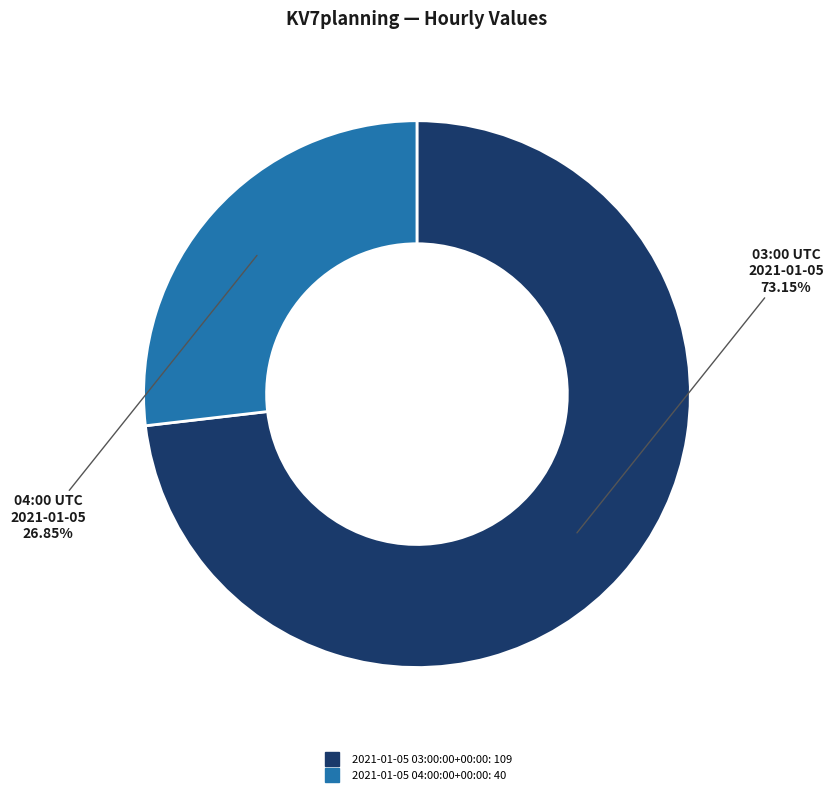

True or false: 2021-01-05 04:00:00+00:00 accounts for 27% of the total.

True